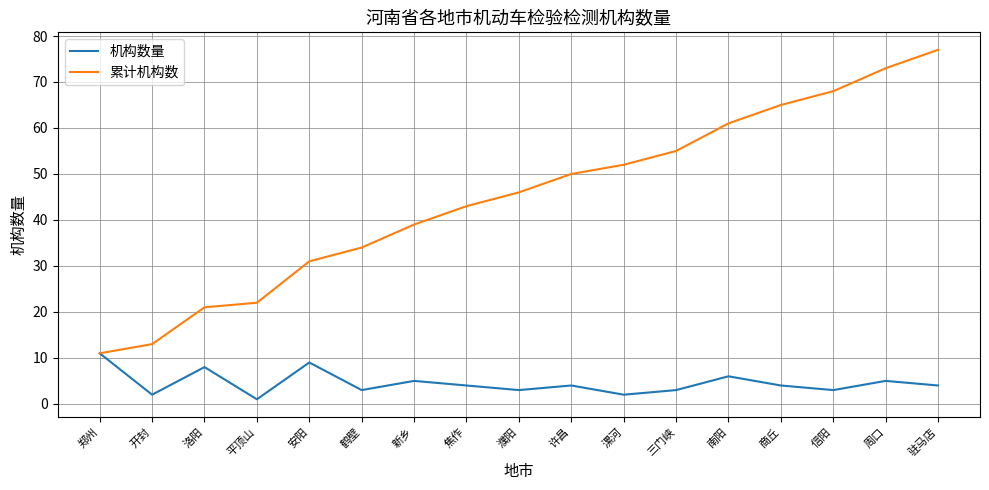

What is the lowest value of the 累计机构数 series?

11